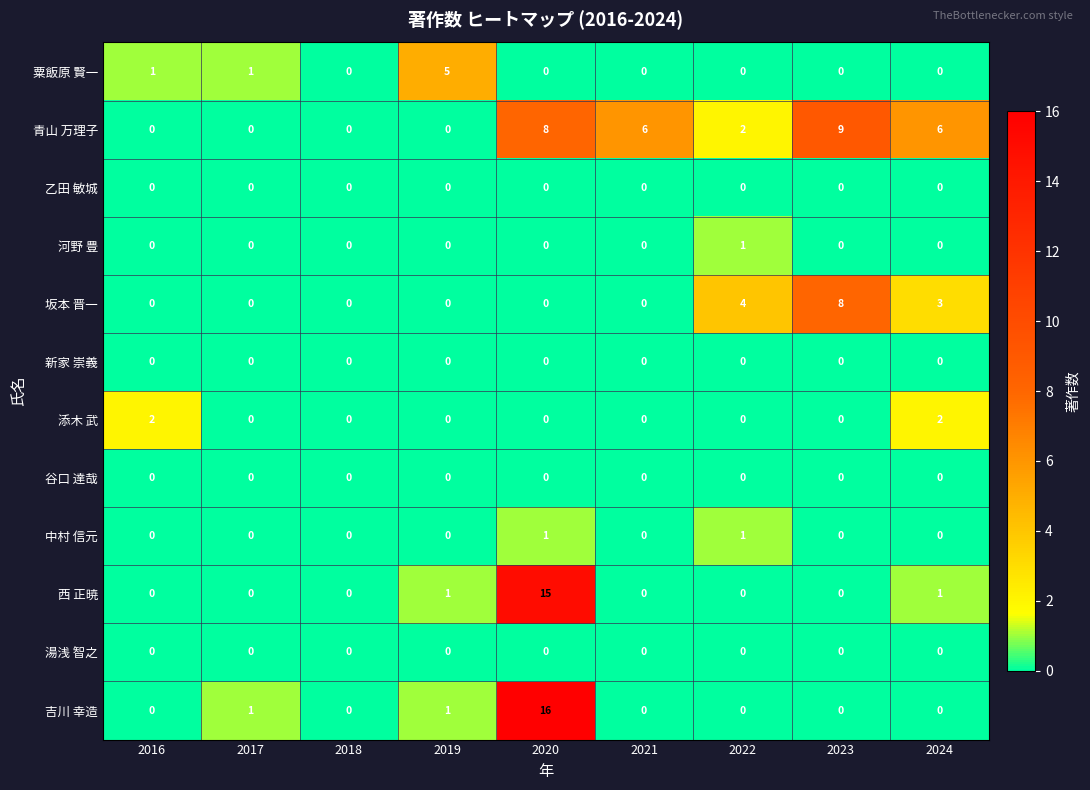

What is the spread (max minus min) of values at 2023?

9